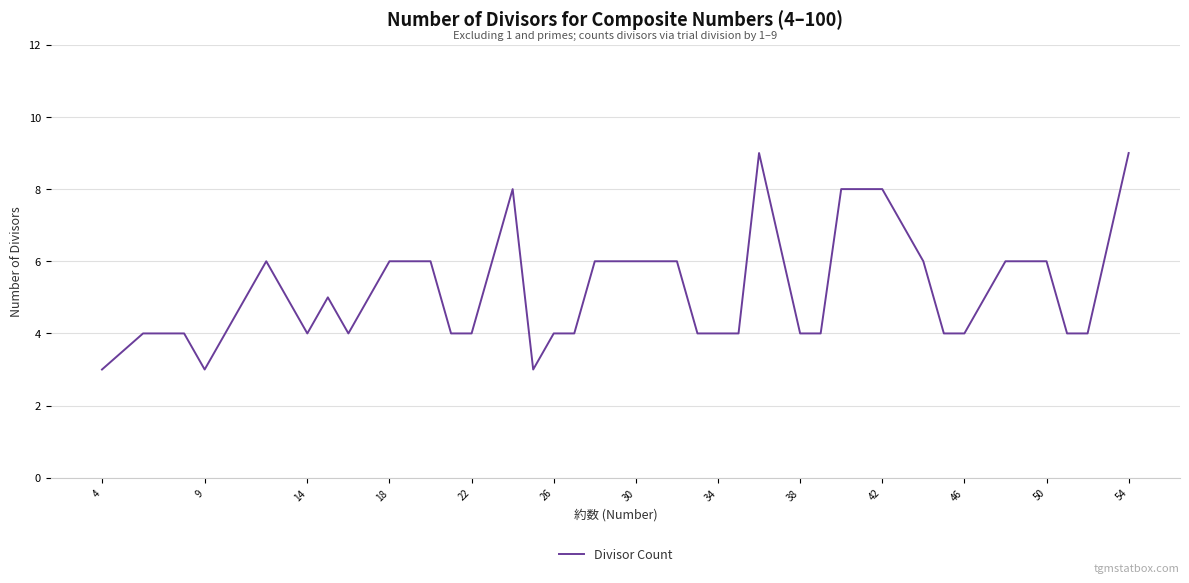

What is the minimum value shown in the chart?

3